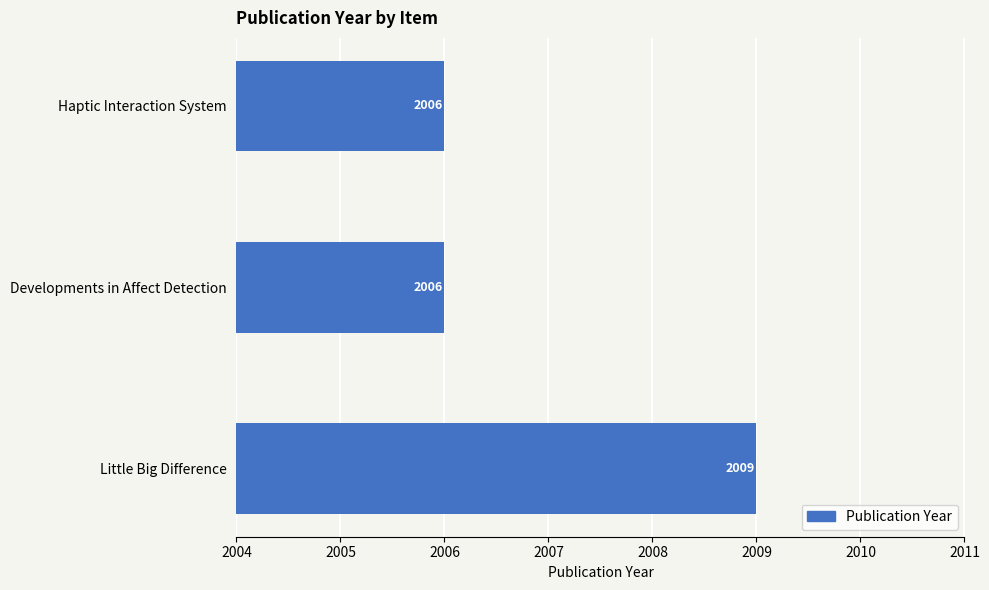

Count the values in the range 2006 to 2009.

3